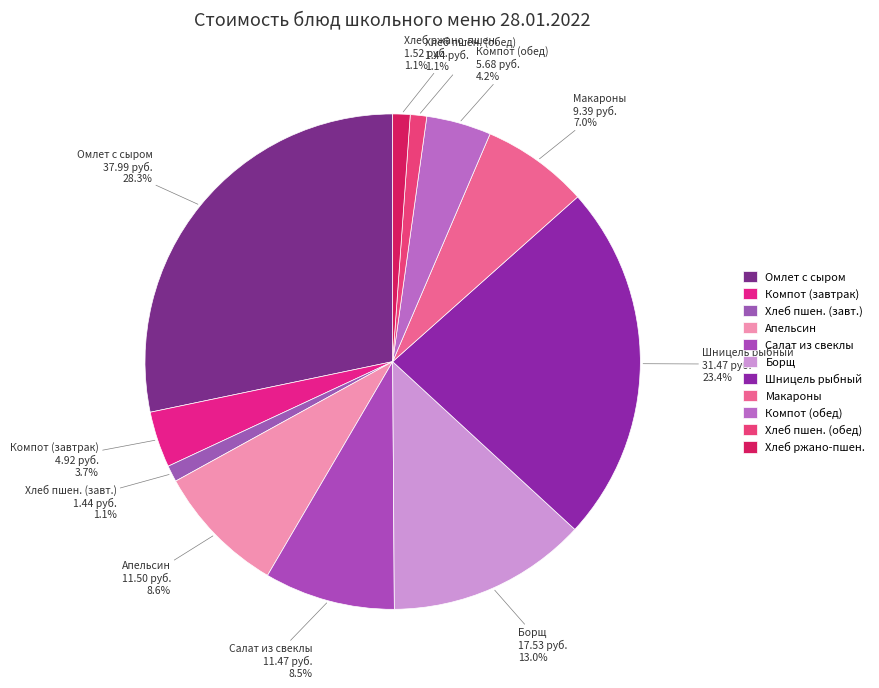

To the nearest percent, what is the average slice percentage?

9%